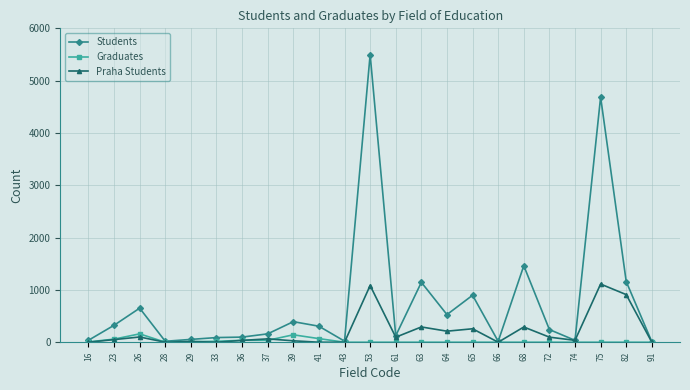

Which category has the highest value across all series?

53